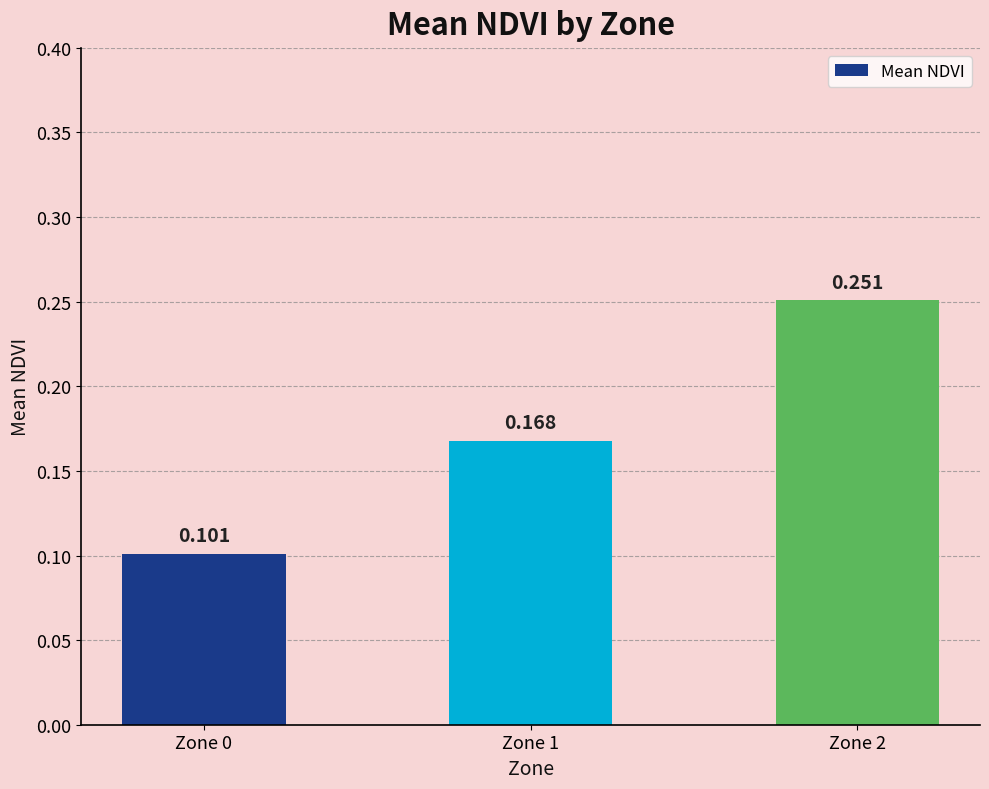

List the labels in order of value, smallest first.

Zone 0, Zone 1, Zone 2